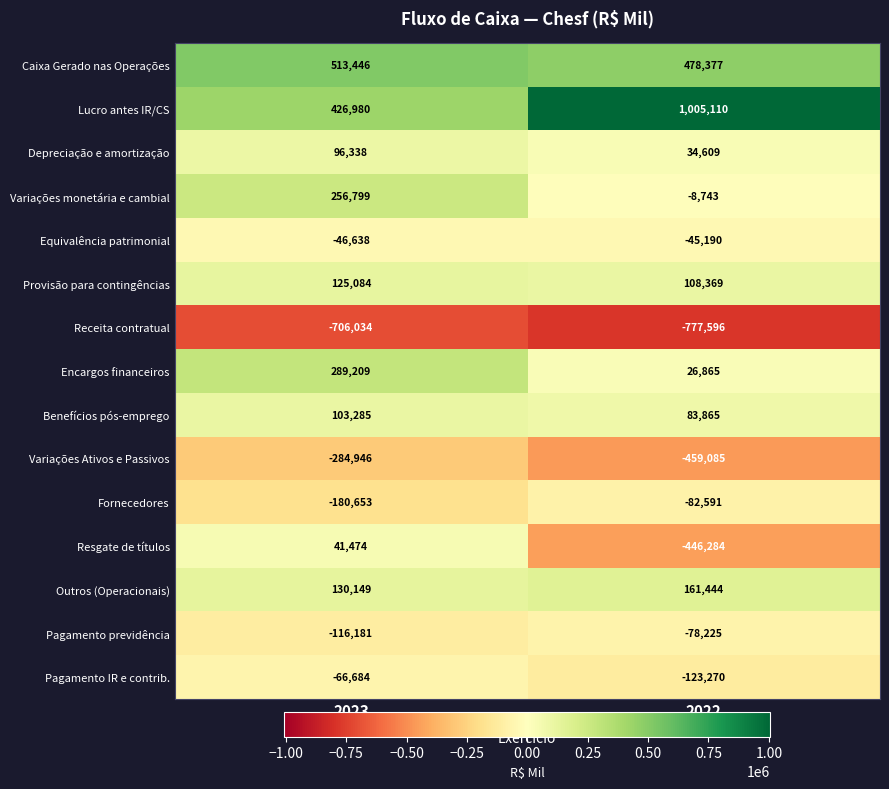

At which label is Pagamento previdência closest to -97203?

2023